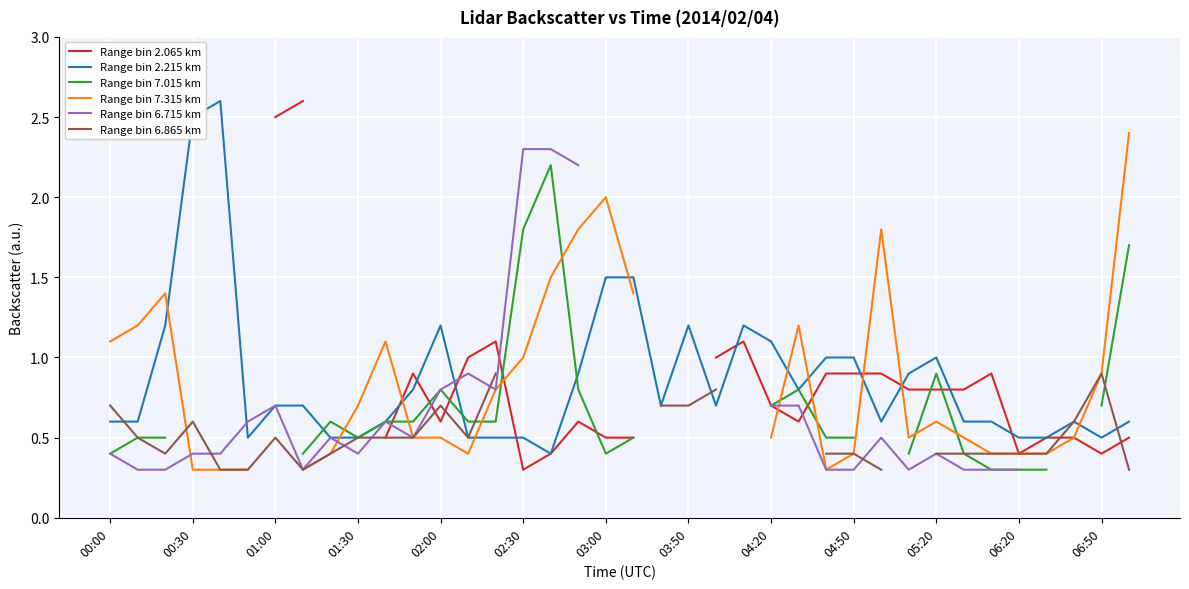

How many interior local valleys does the Range bin 7.315 km series have?

3